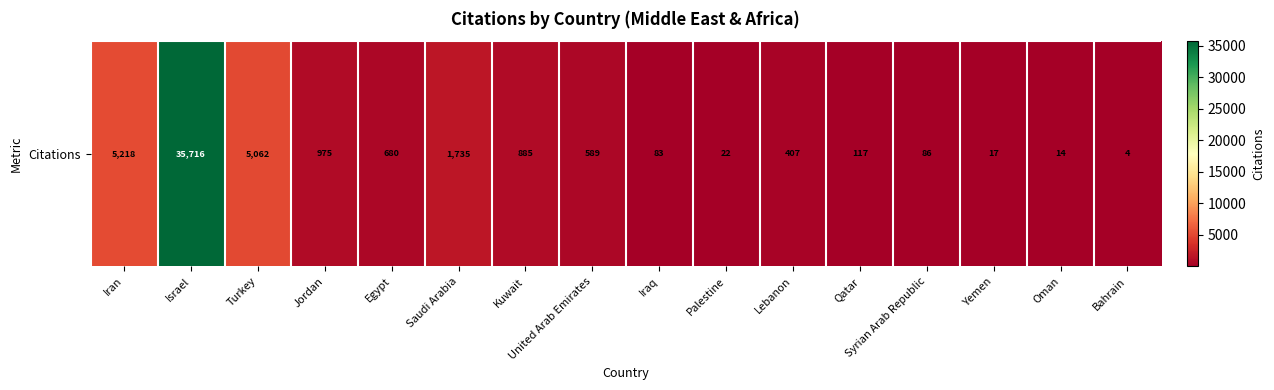

What is the smallest value displayed?

4